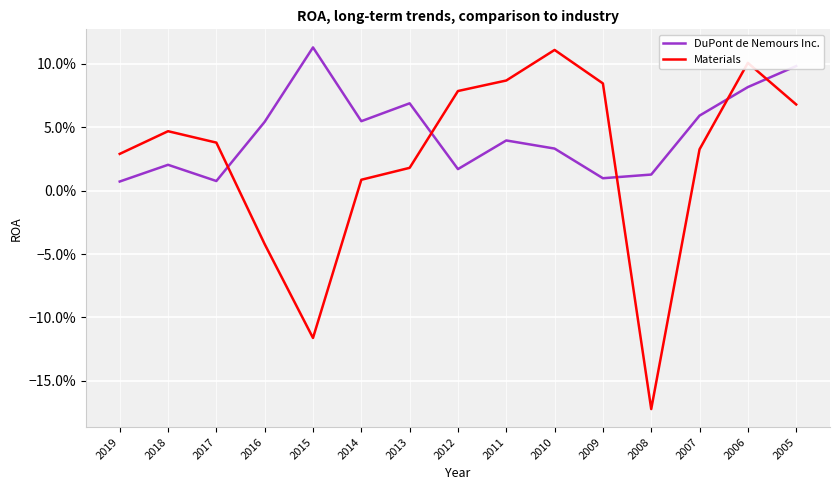

Between which two adjacent categories do Materials and DuPont de Nemours Inc. first intersect?

2017 and 2016